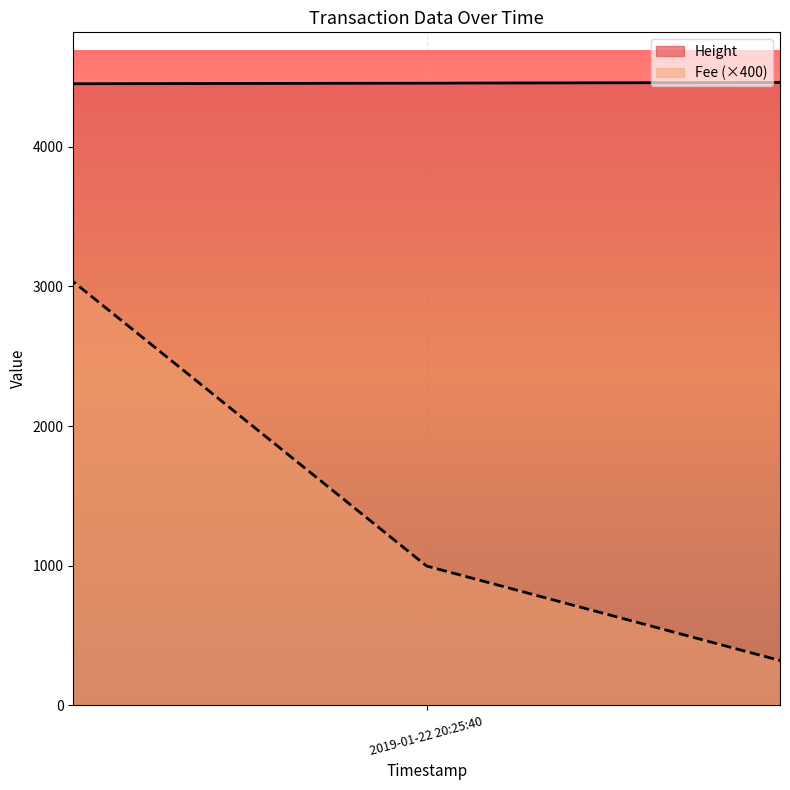

How many data points are less than 4457?

1